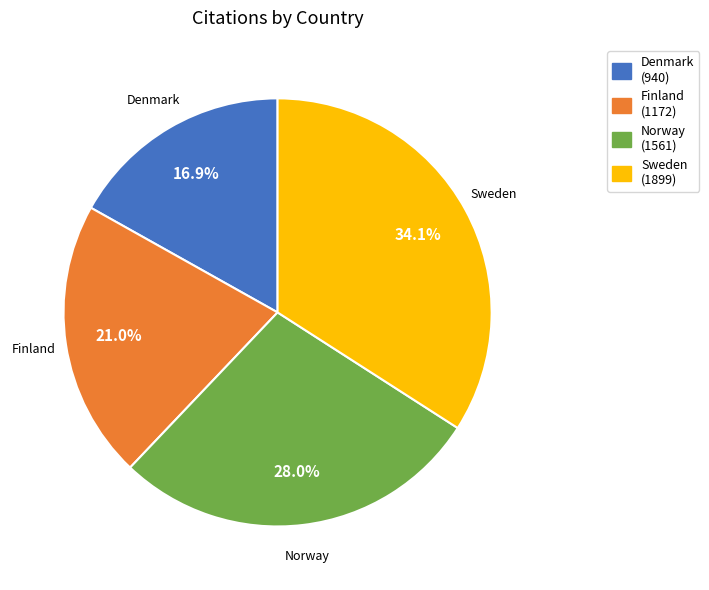

Rank the categories by value from highest to lowest.

Sweden, Norway, Finland, Denmark